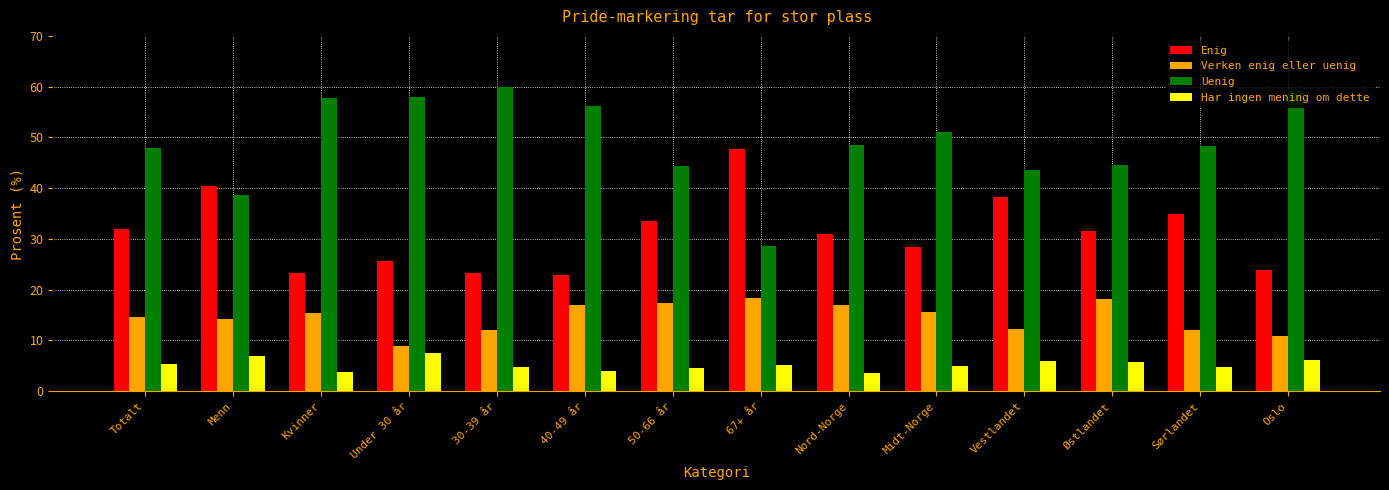

What value does the Verken enig eller uenig series have at Kvinner?

15.3